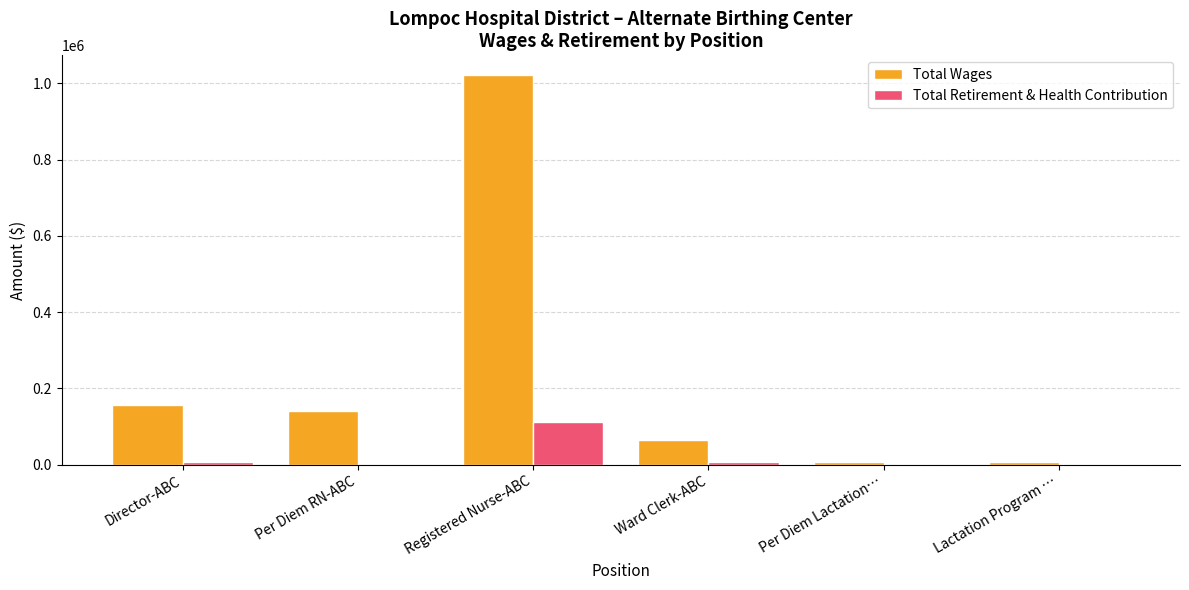

Which series changed the most between Director-ABC and Lactation Program …?

Total Wages